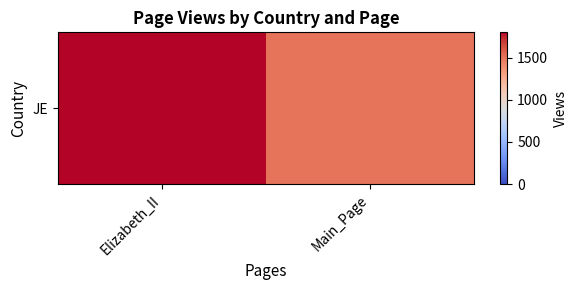

Reading right to left, transcribe all the data shown in this chart.

Main_Page=1500	Elizabeth_II=1800